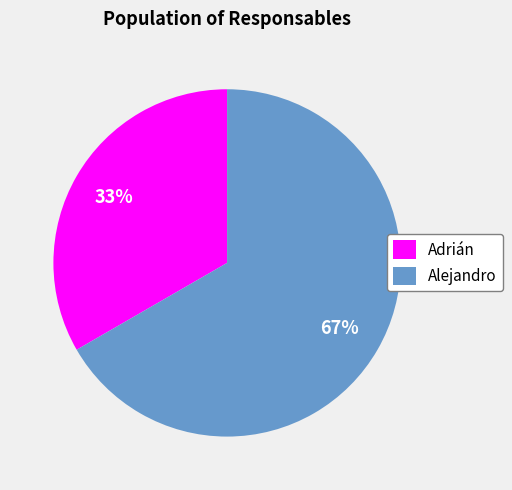

The Alejandro slice represents 72% of the pie. True or false?

False